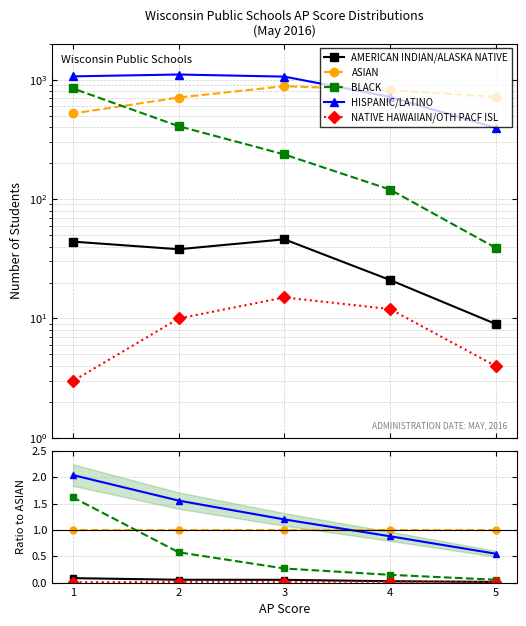

Is the value of NATIVE HAWAIIAN/OTH PACF ISL at 4 greater than the value of HISPANIC/LATINO at 4?

No